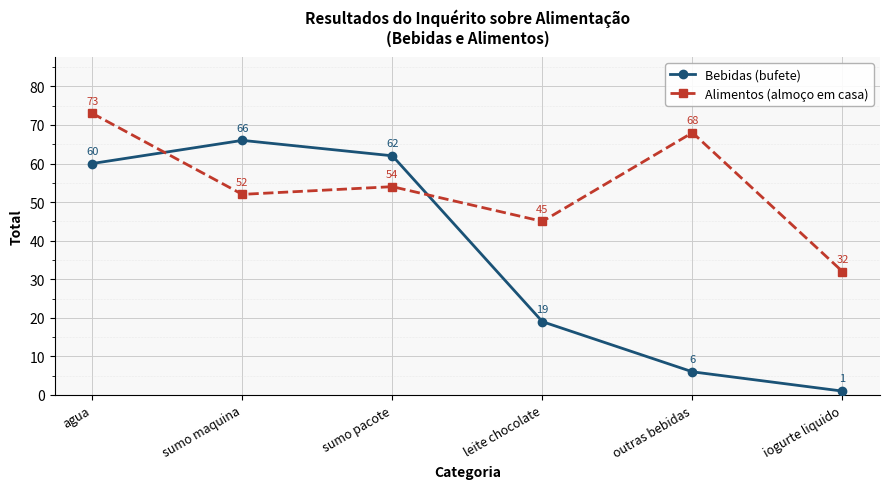

Count the number of categories in the chart.

6